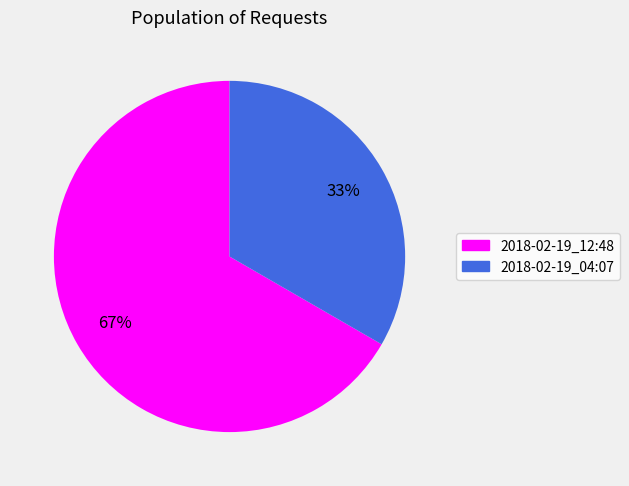

To the nearest percent, what is the combined percentage of 2018-02-19_04:07 and 2018-02-19_12:48?

100%